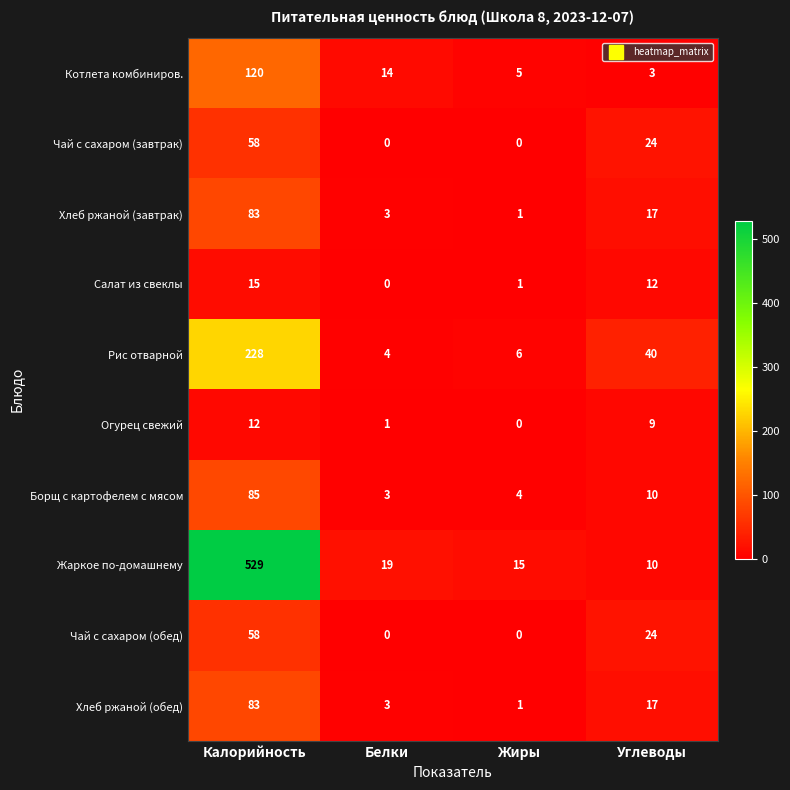

How many values in the Хлеб ржаной (завтрак) series are below 17?

2